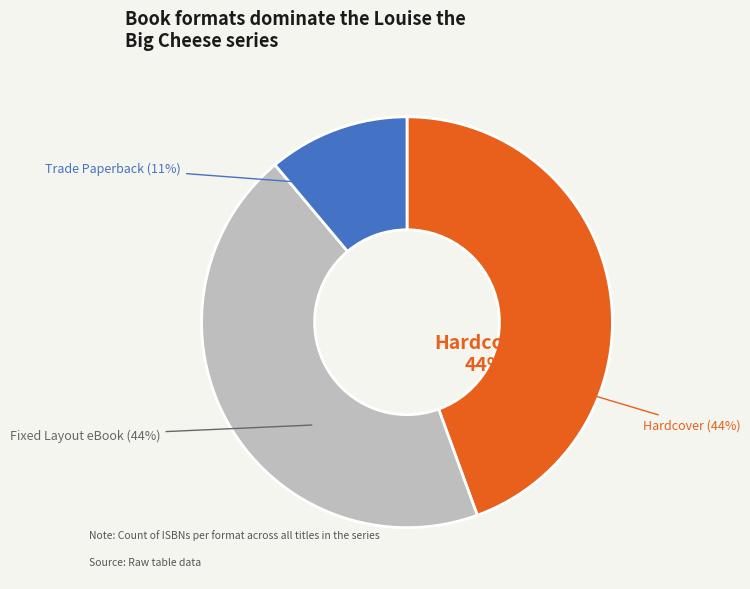

Combined, what portion of the pie is Fixed Layout eBook and Trade Paperback?

55.6%